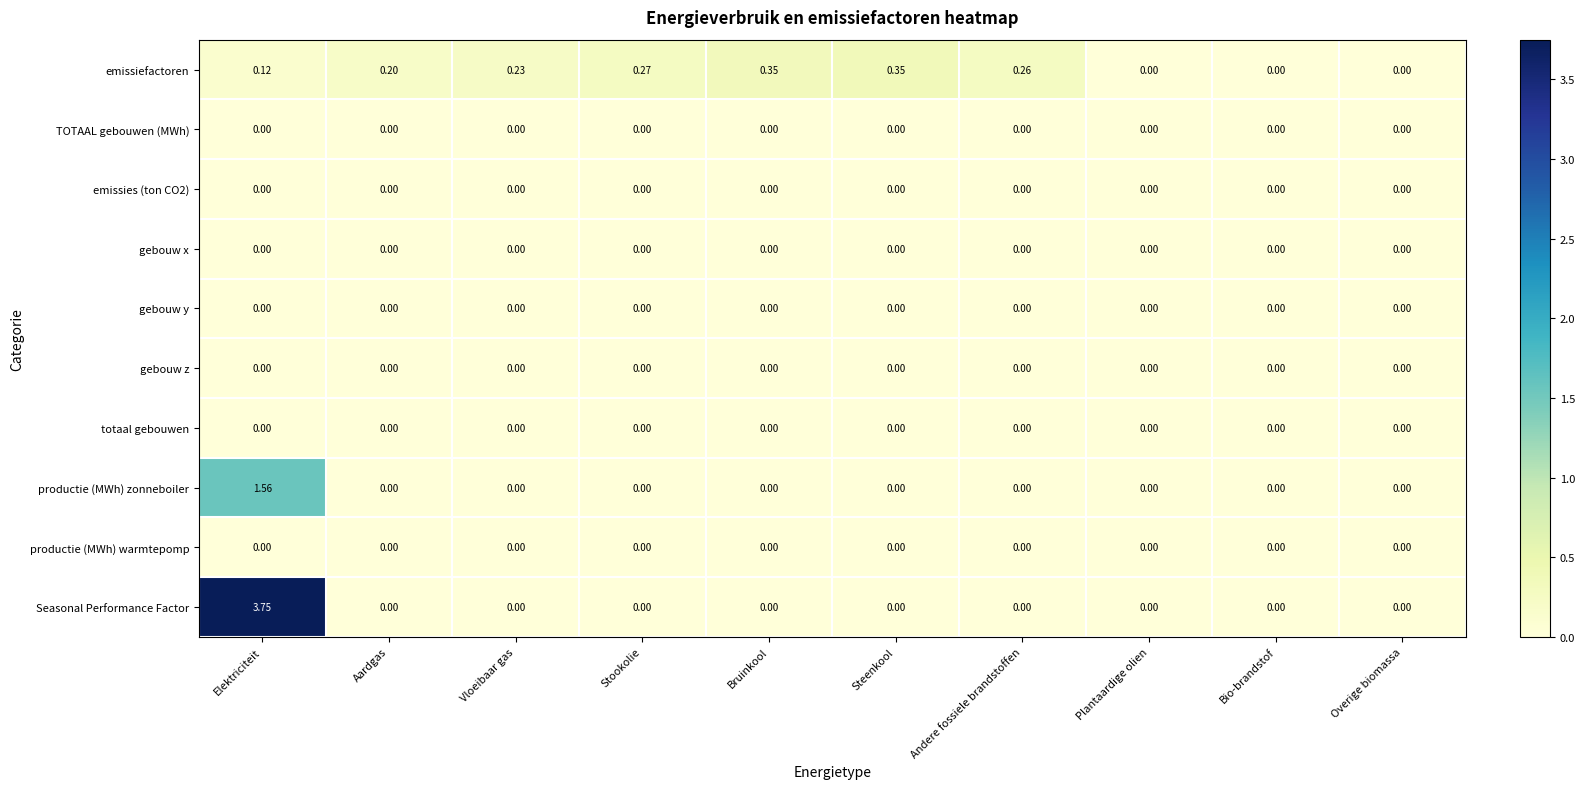

Between Steenkool and Overige biomassa, which series saw the biggest shift?

emissiefactoren